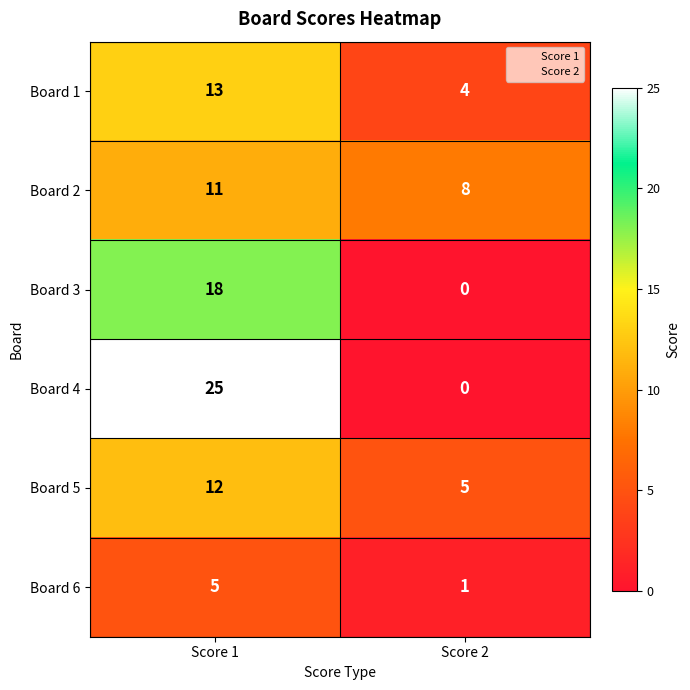

How many data points does each series have?

2